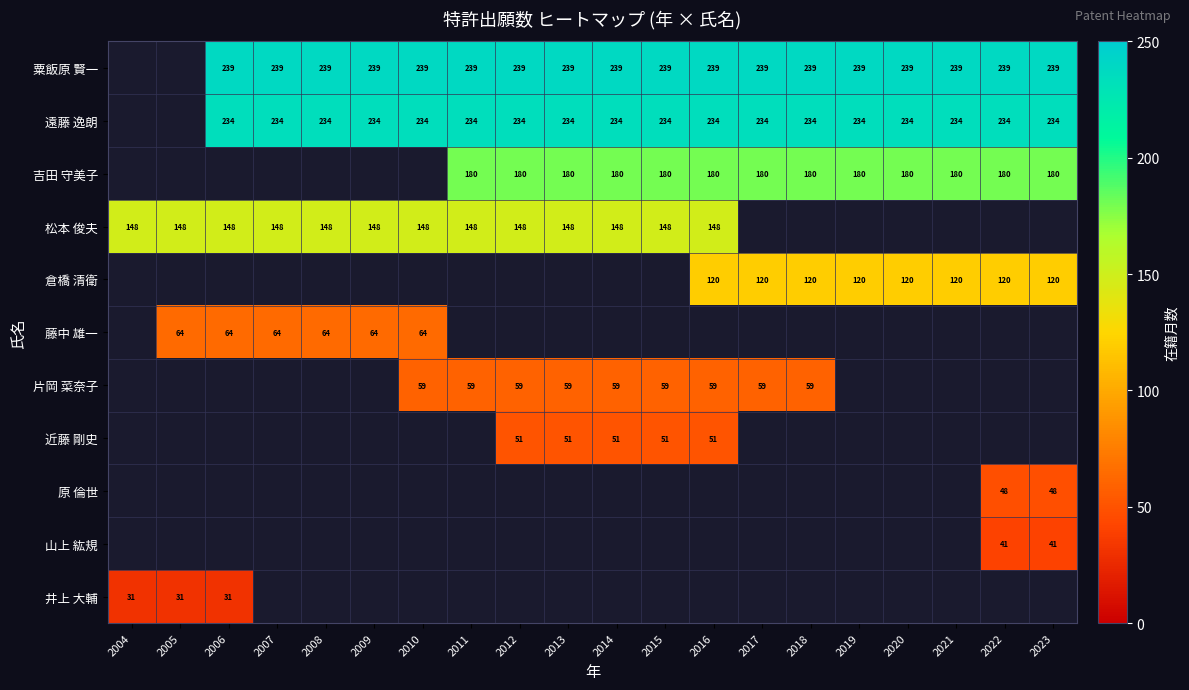

What is the sum of the 藤中 雄一 values at 2009 and 2010?

128